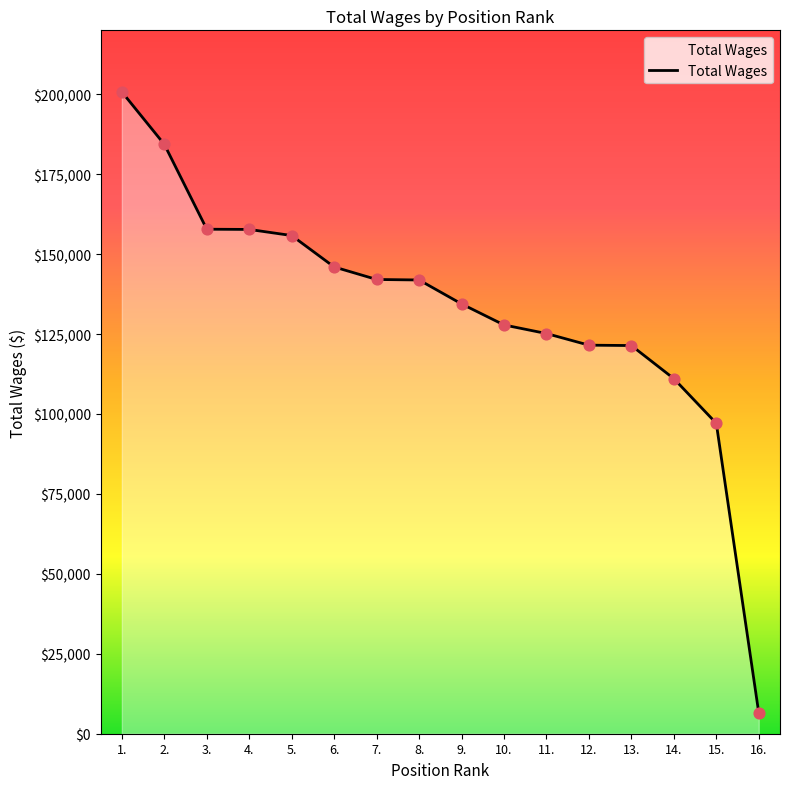

What is the change in value from 11. to 12.?

-3636